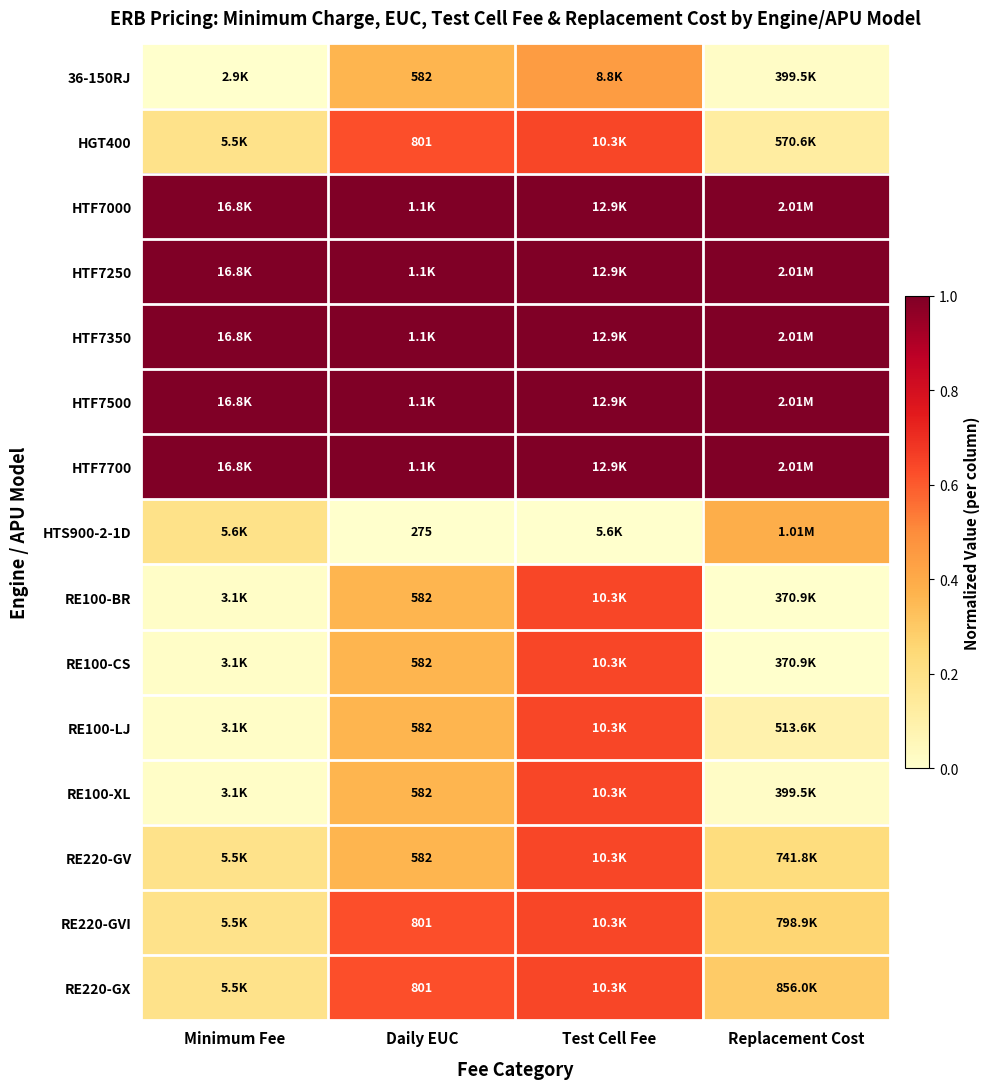

The HTF7700 series shows 1.5 at Minimum Fee. True or false?

False